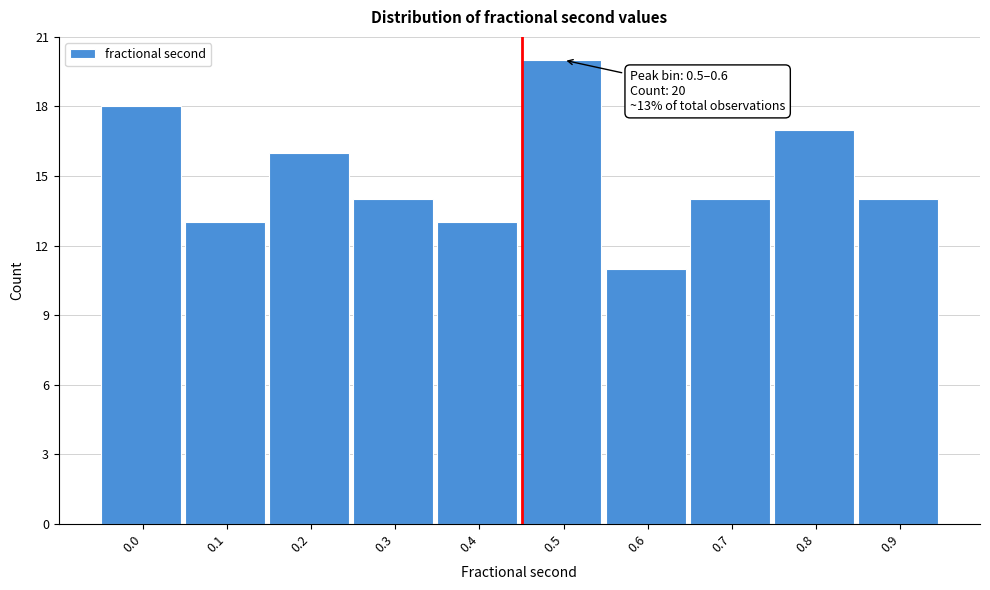

Reading right to left, what are all the values shown in this chart?

14	17	14	11	20	13	14	16	13	18